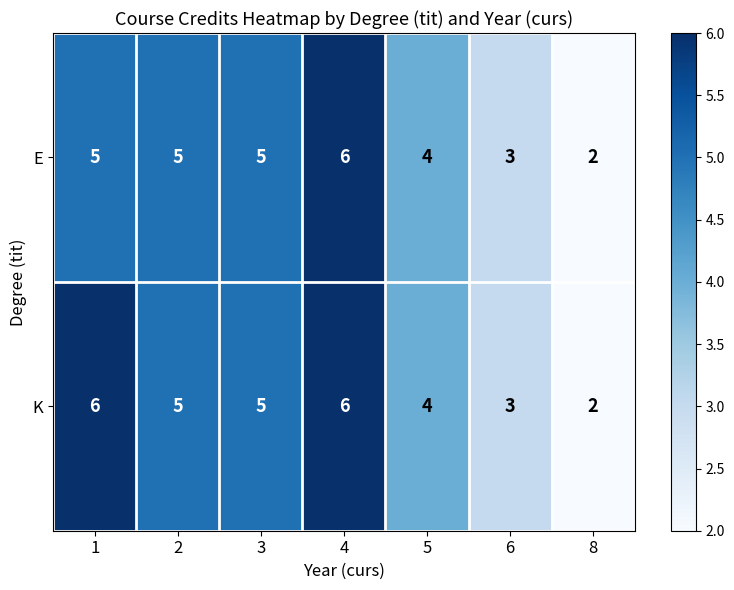

Which category has the lowest value in the K series?

8